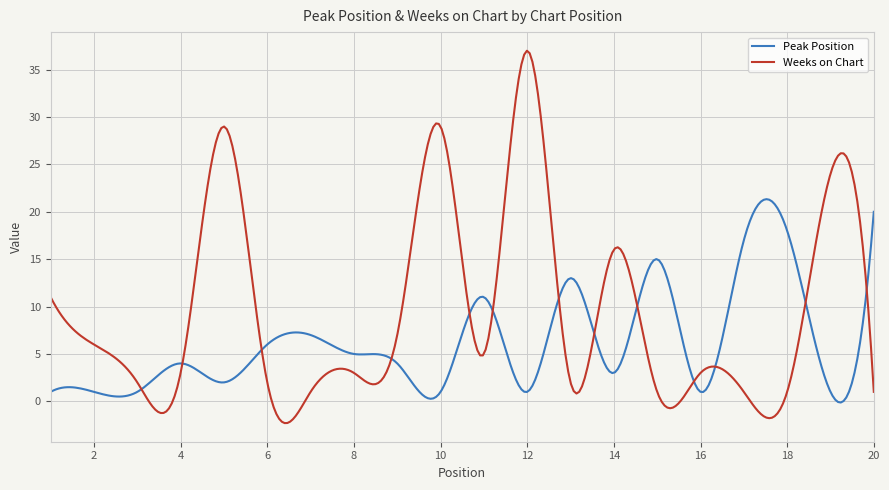

List the series in order of their overall mean, highest first.

Weeks on Chart, Peak Position